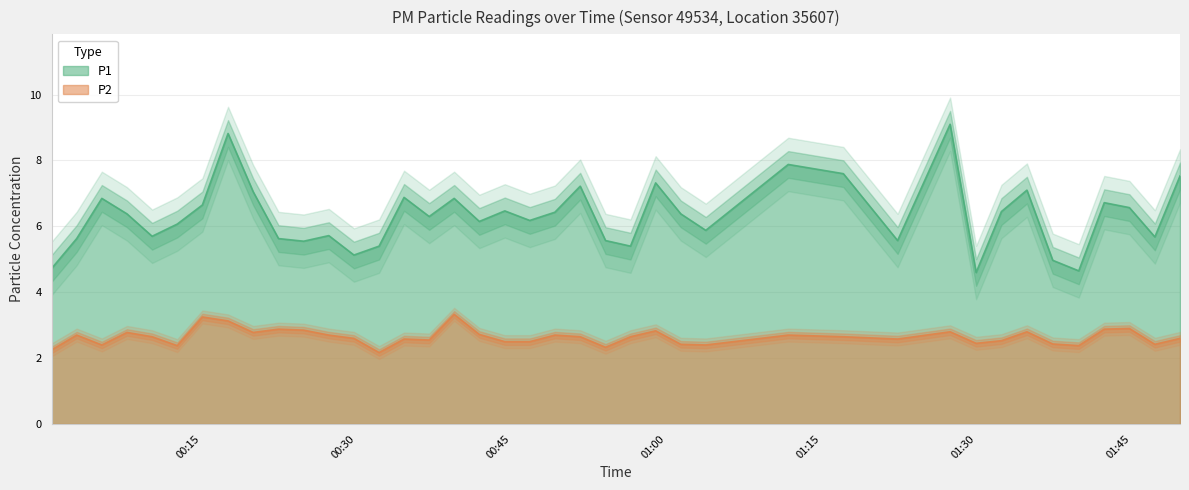

What is the difference between the P2 values at 2023-05-09T00:41:51 and 2023-05-09T00:37:00?

0.2